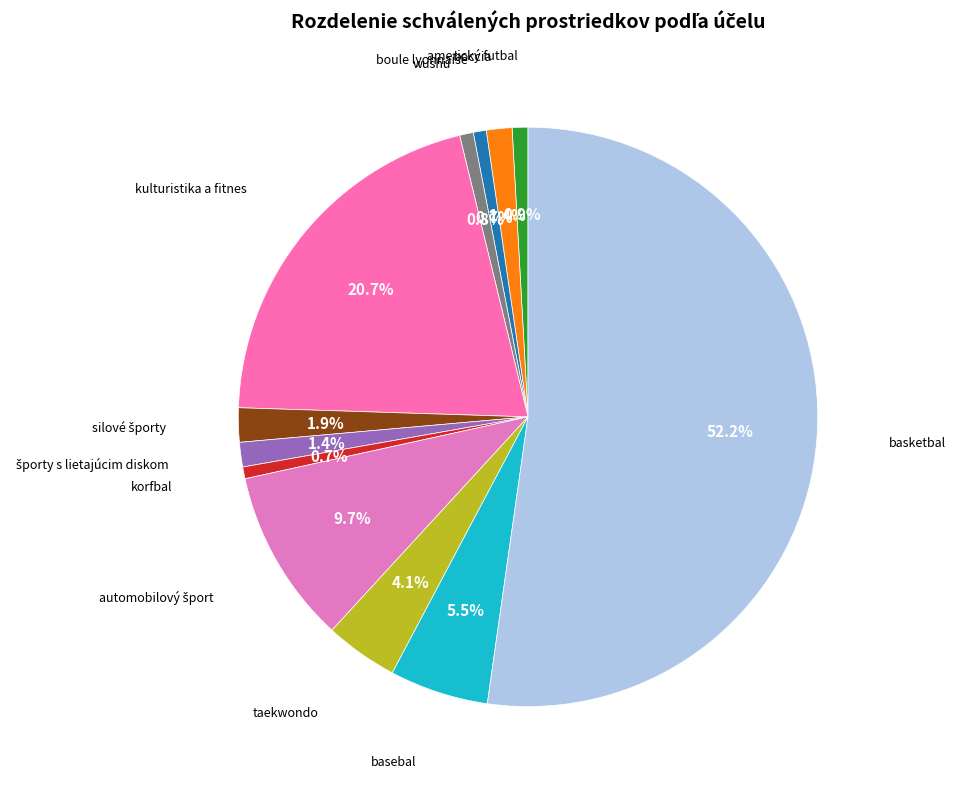

Which slice is the largest?

basketbal